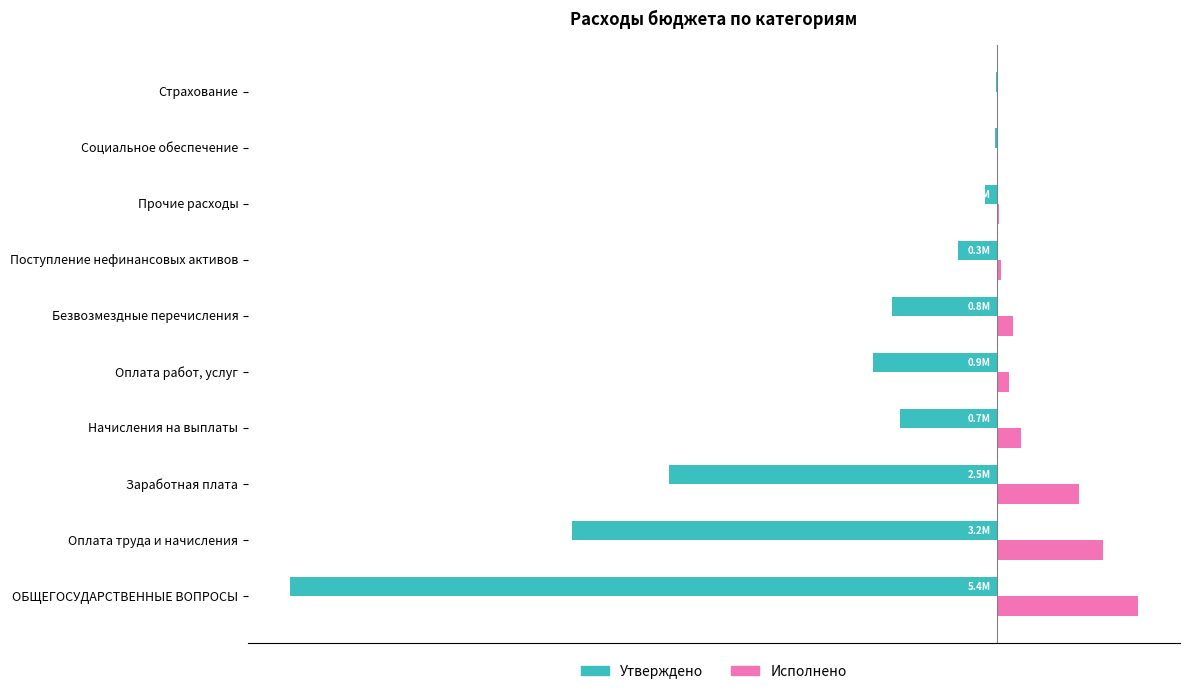

Reading left to right, transcribe all the data shown in this chart.

Утверждено: -60.0	-36.1	-27.8	-8.3	-10.5	-8.9	-3.3	-1.0	-0.1	-0.1
Исполнено: 12.0	9.0	7.0	2.0	1.0	1.4	0.3	0.1	0.0	0.0